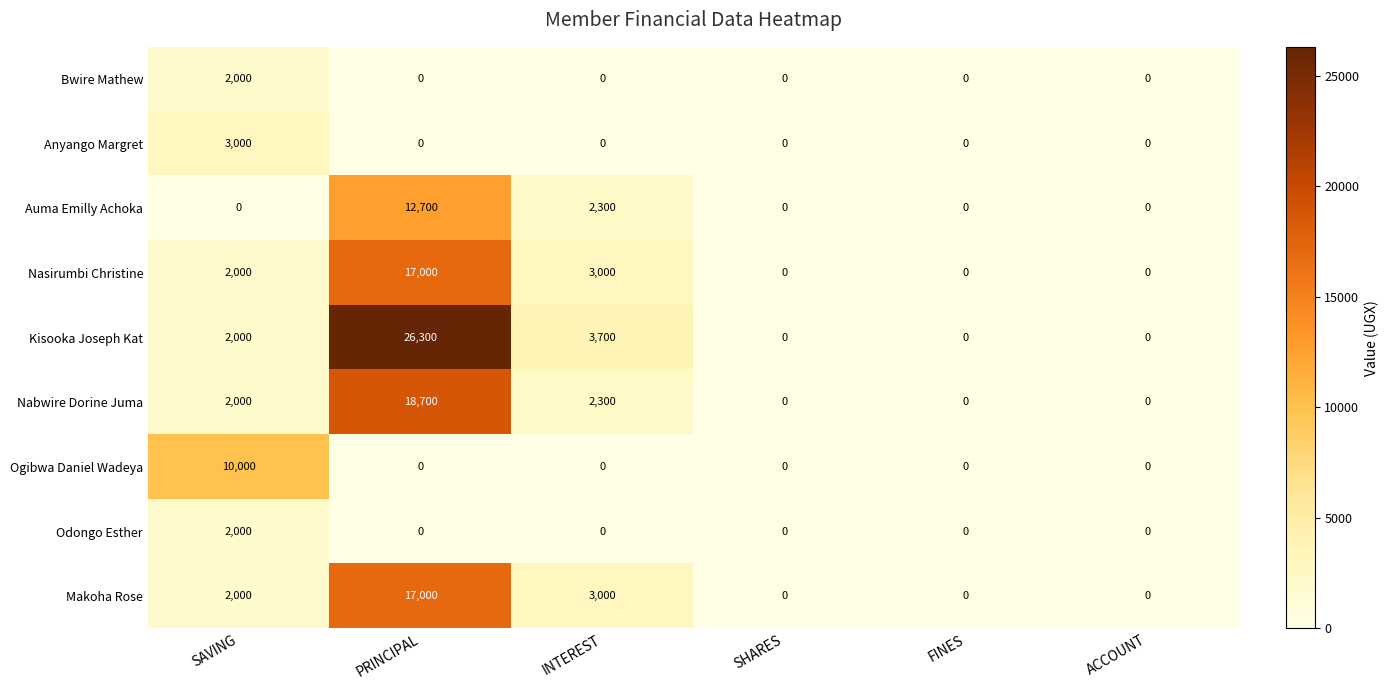

Is the value of Makoha Rose at INTEREST greater than the value of Bwire Mathew at SHARES?

Yes